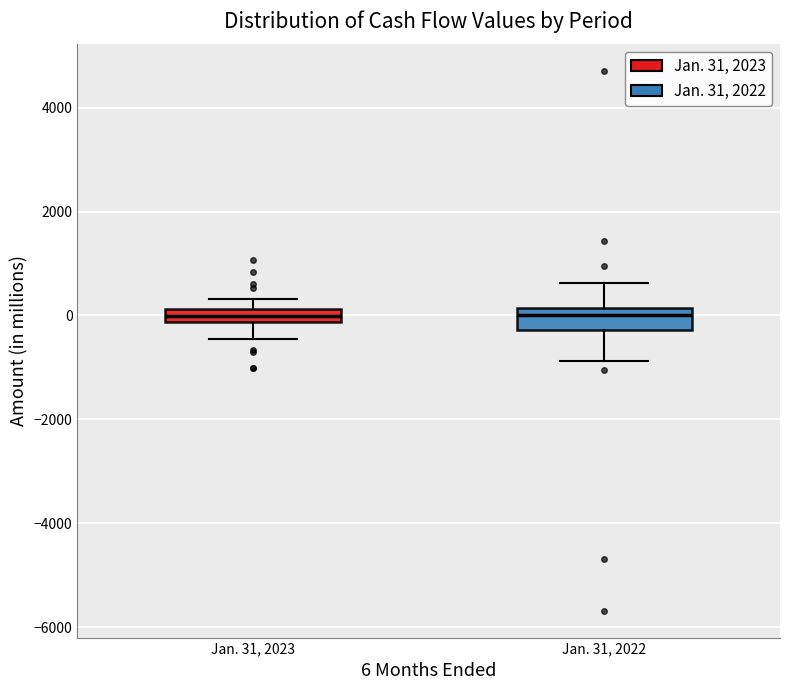

Where is the lower edge of the box for Jan. 31, 2023 on the y-axis? The values are not printed on the chart, so give them approximately, as read against the axis.

-200